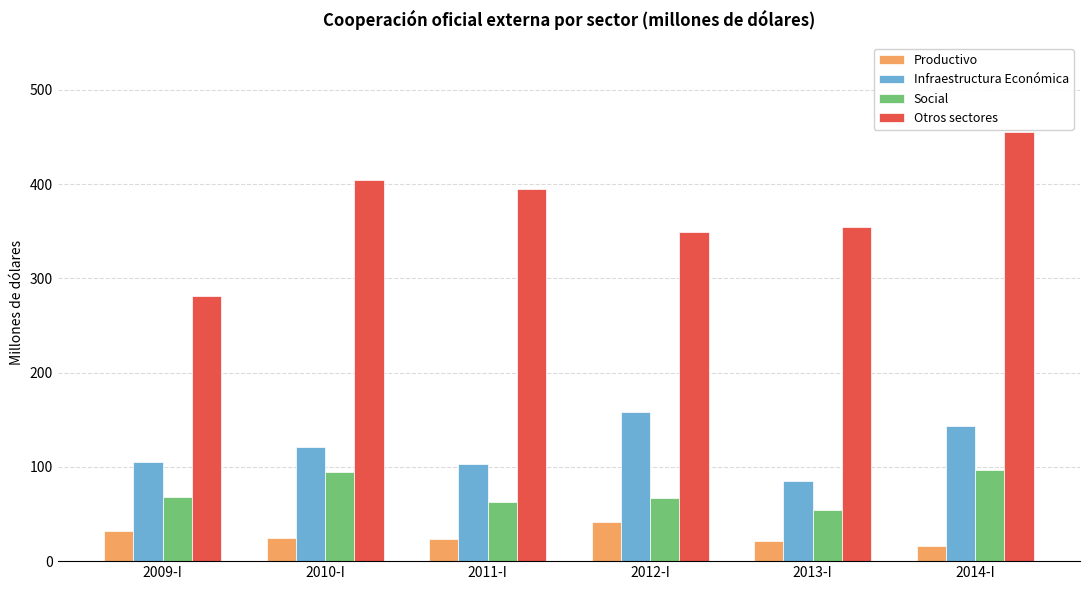

Which series changed the most between 2011-I and 2014-I?

Otros sectores